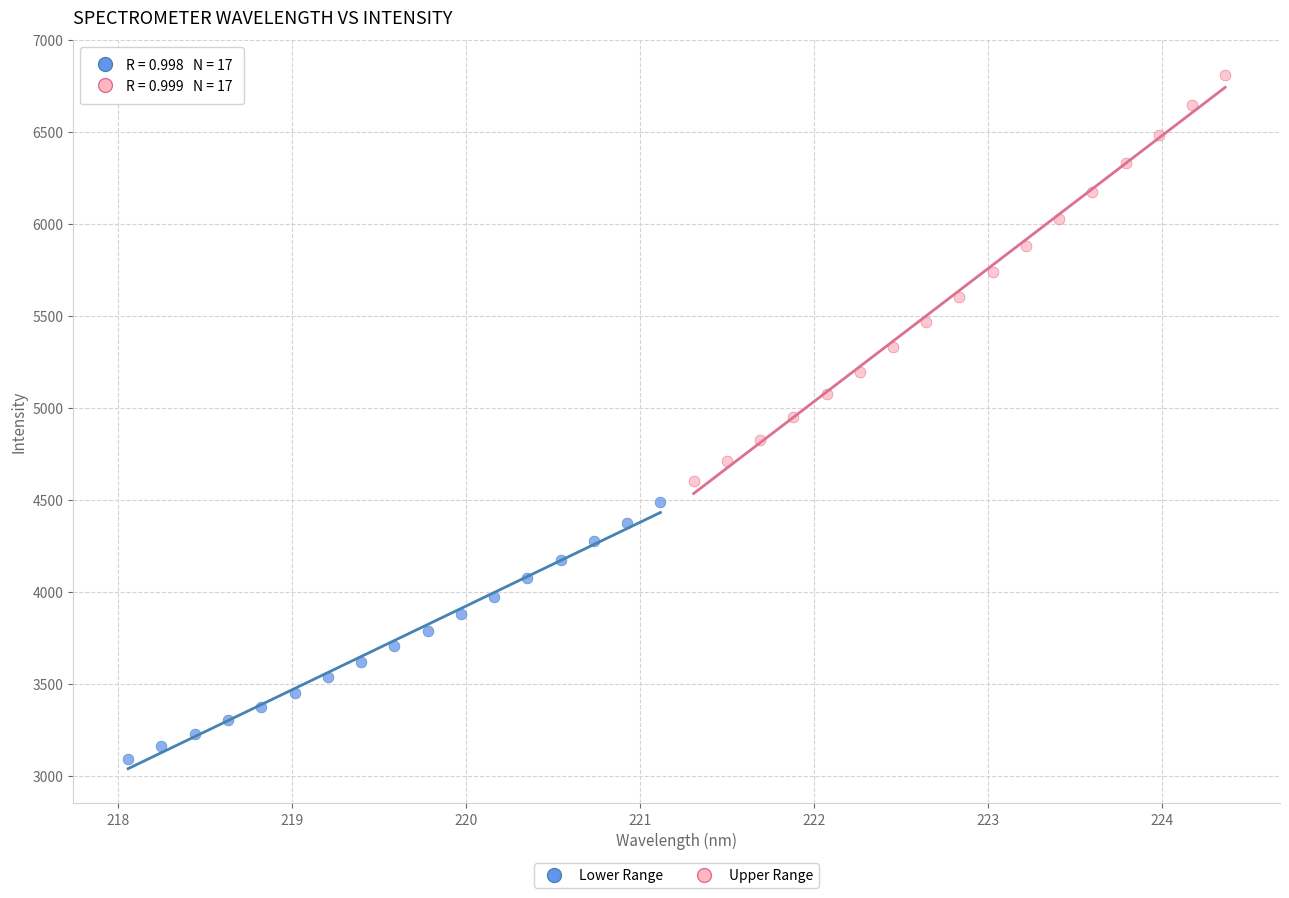

Which series reaches the minimum Y coordinate?

Lower Range